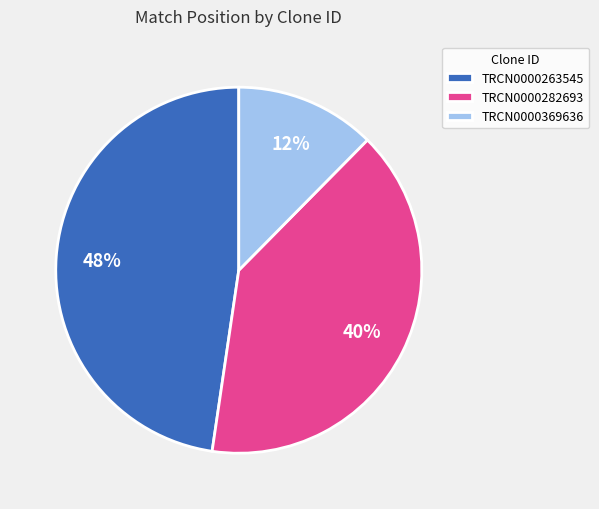

What percentage is the TRCN0000282693 slice, to the nearest percent?

40%